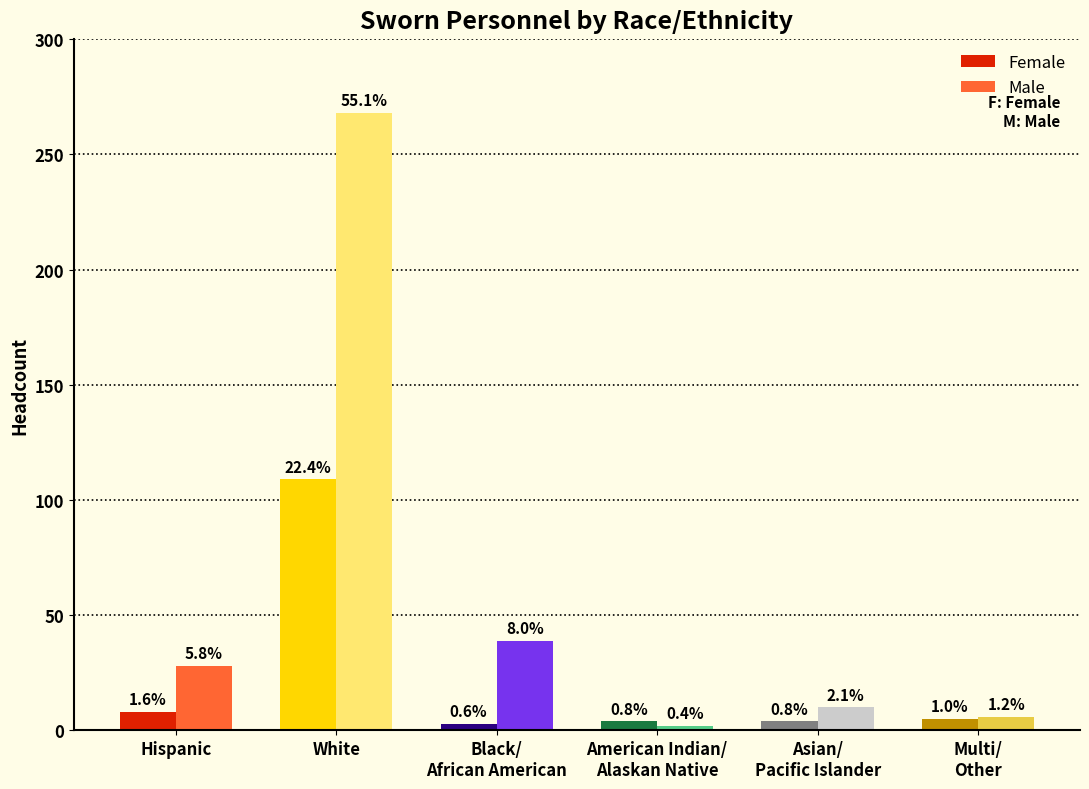

What is the sum of the Male values at Asian/
Pacific Islander and American Indian/
Alaskan Native?

12